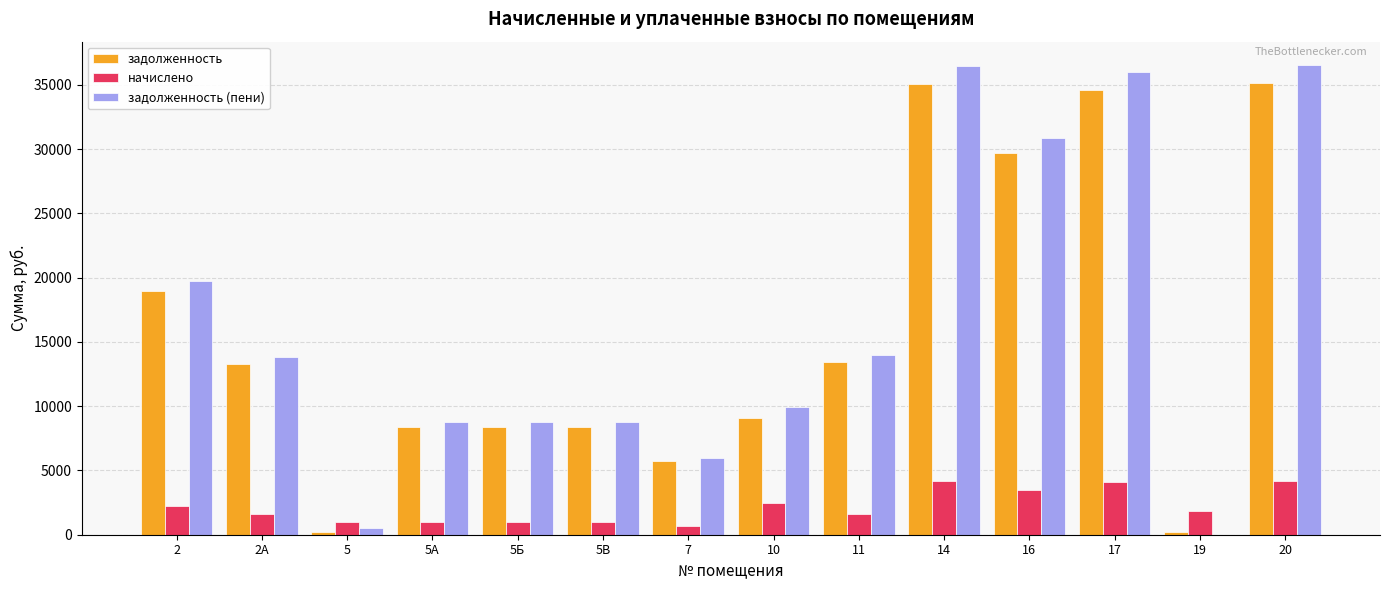

What is the total value across all series at 11?

29010.2